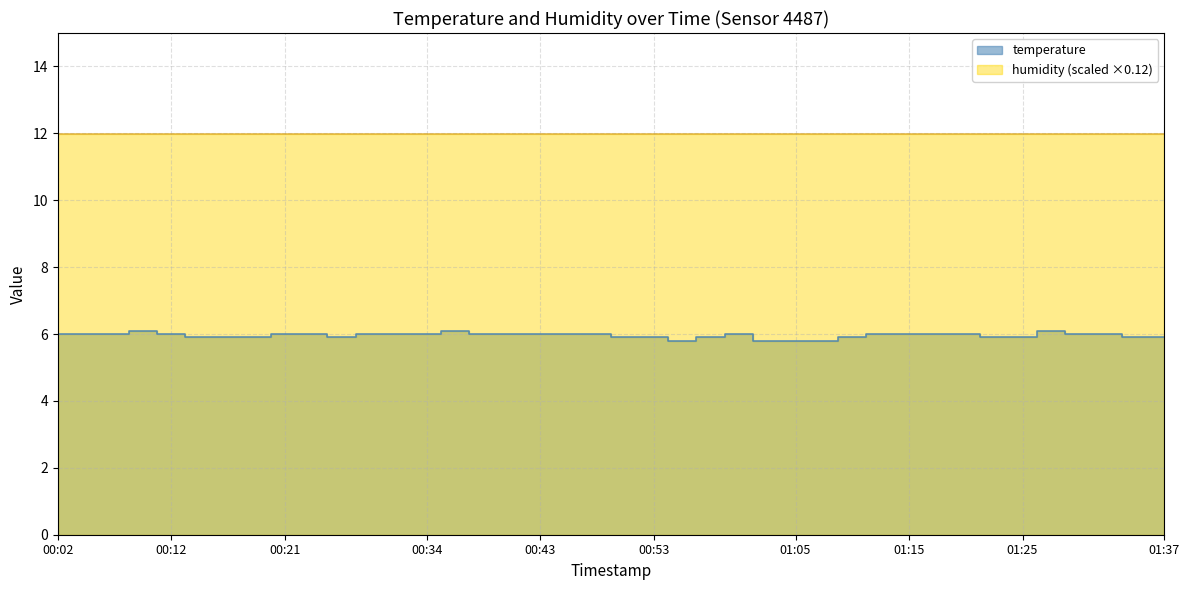

Reading left to right, what are all the values shown in this chart?

6.0	6.0	6.0	6.1	6.0	5.9	5.9	5.9	6.0	6.0	5.9	6.0	6.0	6.0	6.1	6.0	6.0	6.0	6.0	6.0	5.9	5.9	5.8	5.9	6.0	5.8	5.8	5.8	5.9	6.0	6.0	6.0	6.0	5.9	5.9	6.1	6.0	6.0	5.9	5.9